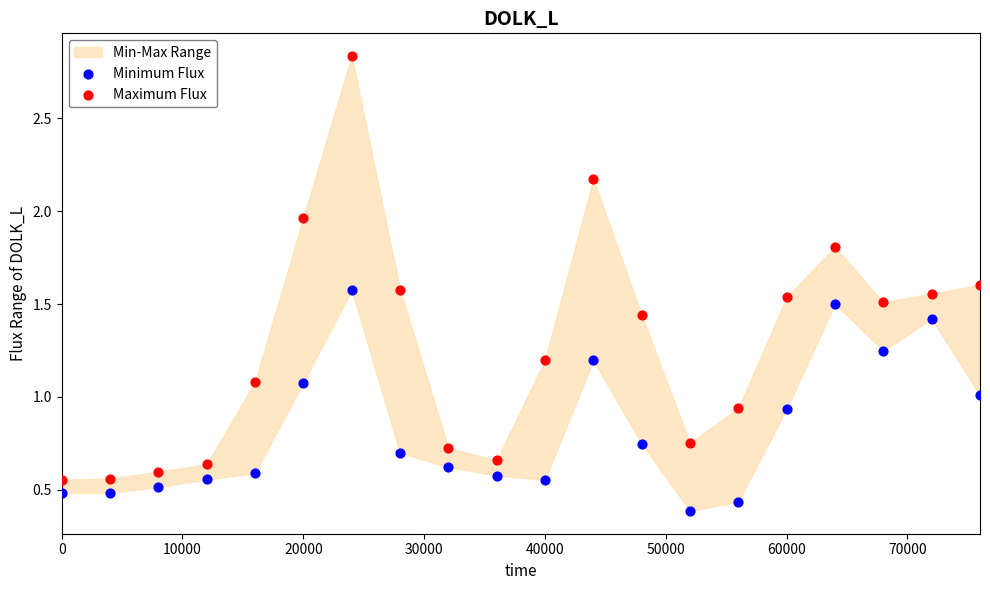

Across all data points, what is the range of X values (max minus min)?

76000.0